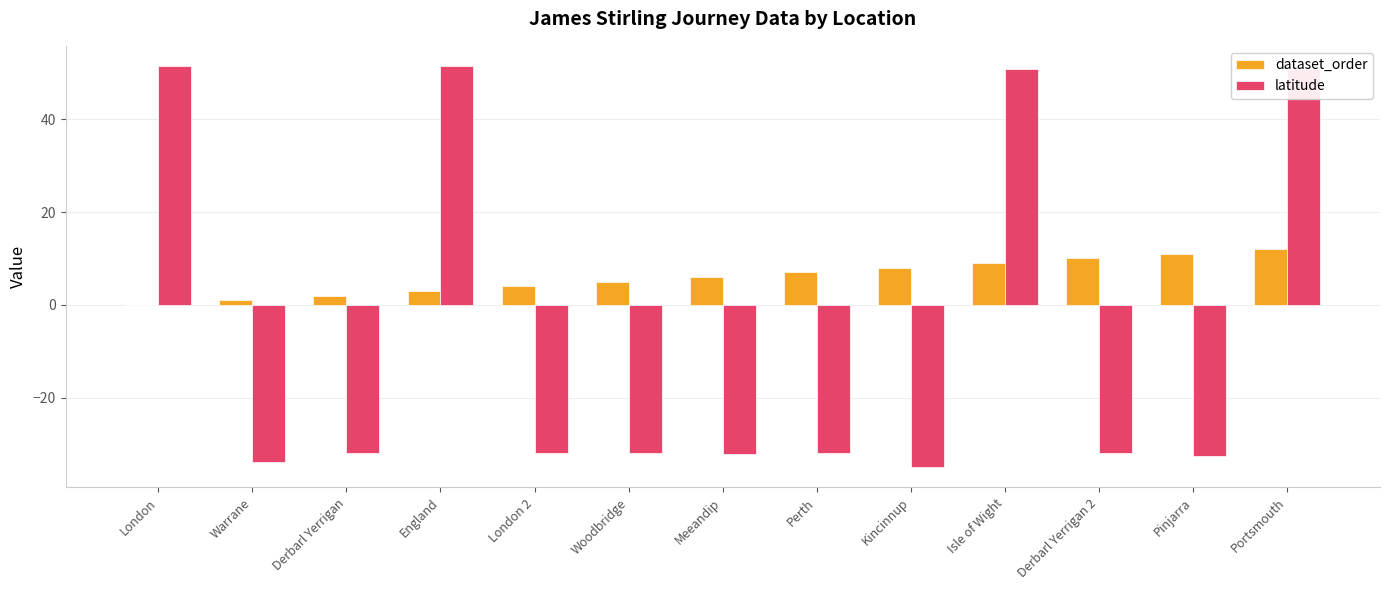

Is the value of dataset_order at London greater than the value of latitude at London 2?

Yes